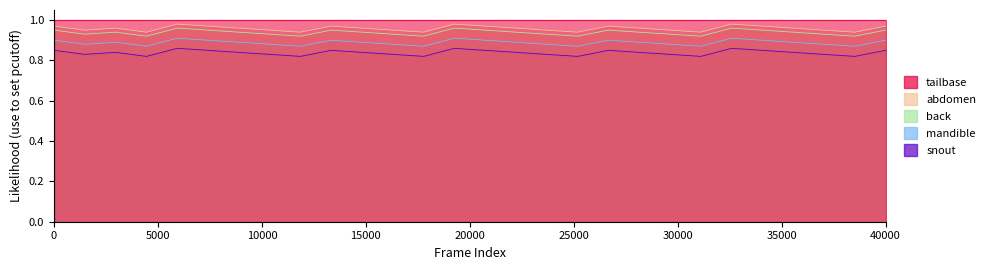

Where is the first local maximum for back?

3